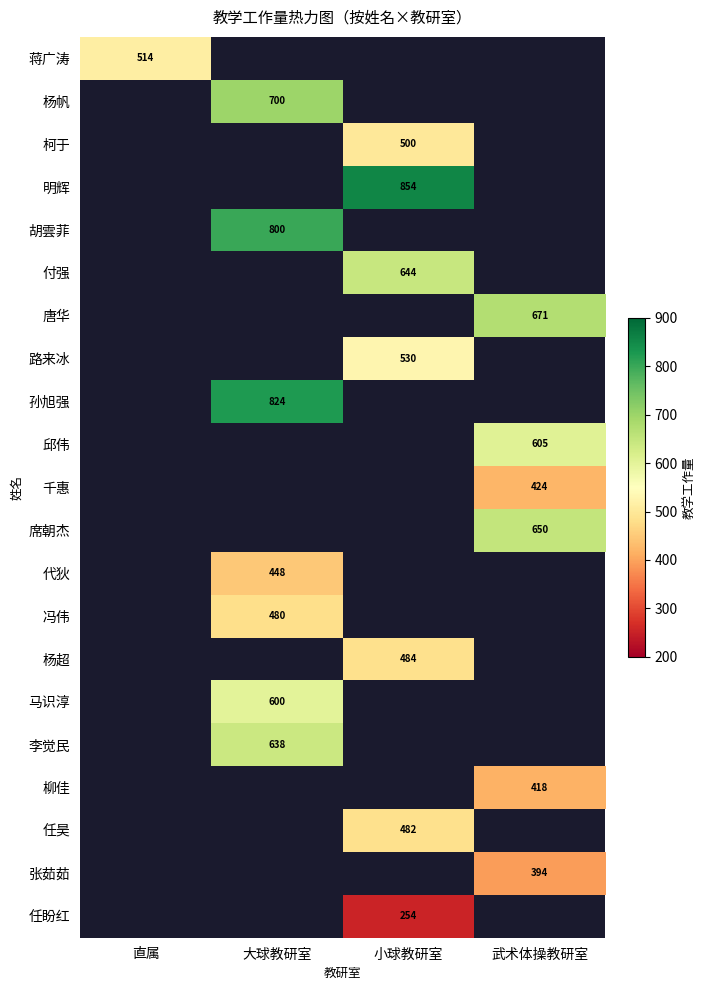

Is it true that 杨超 equals 678 at 小球教研室?

False